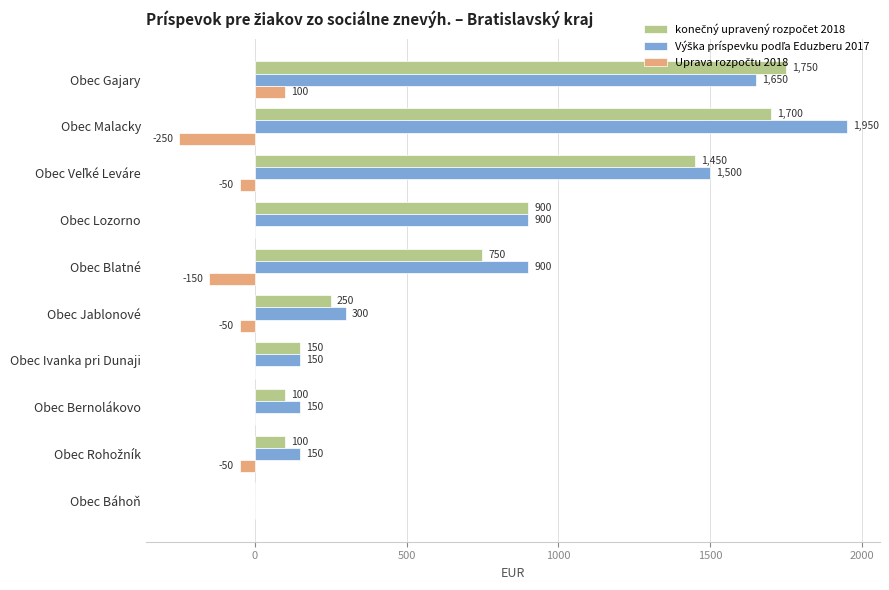

What is the greatest value displayed?

1950